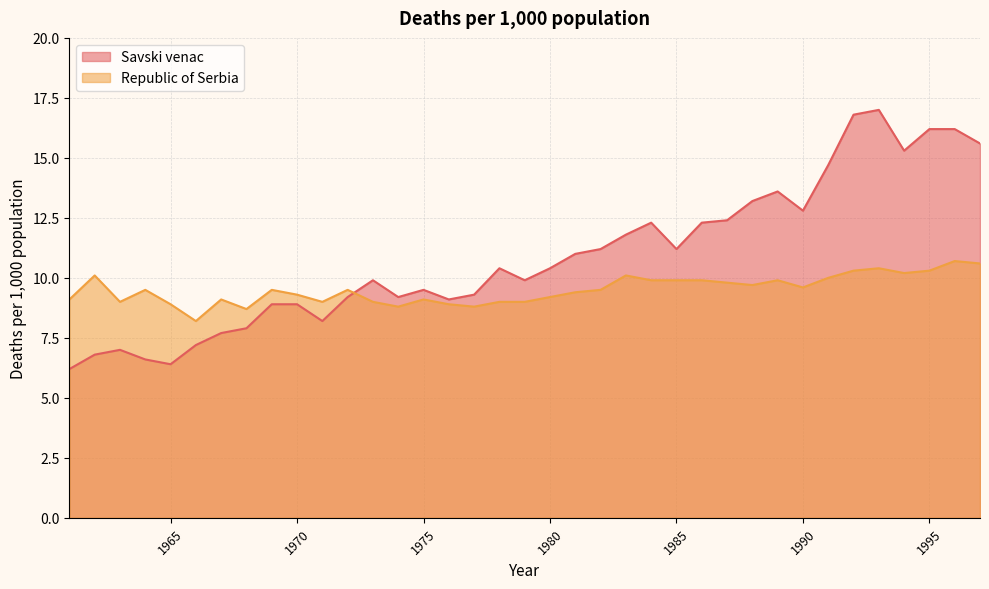

The value of Republic of Serbia at 1988 is 6.2. True or false?

False